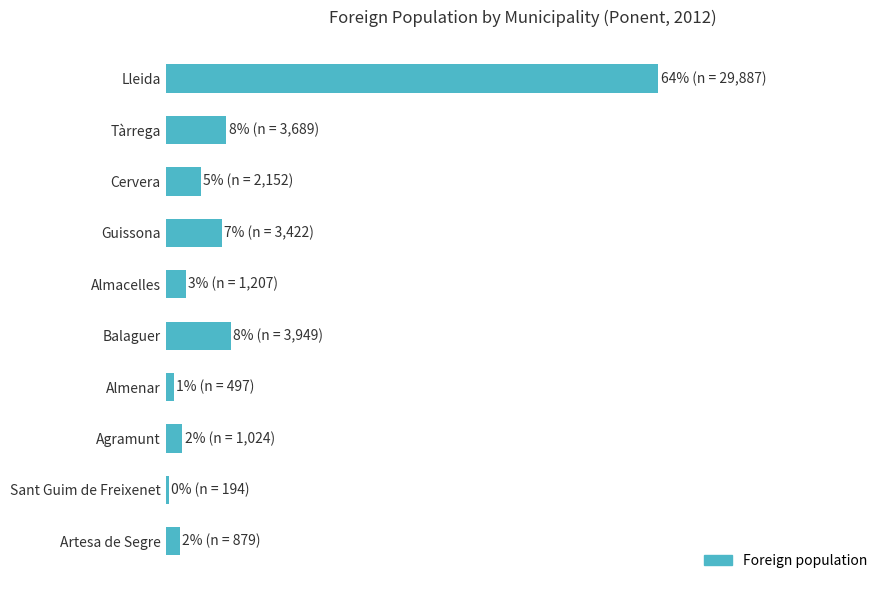

Does the chart contain any negative values?

No